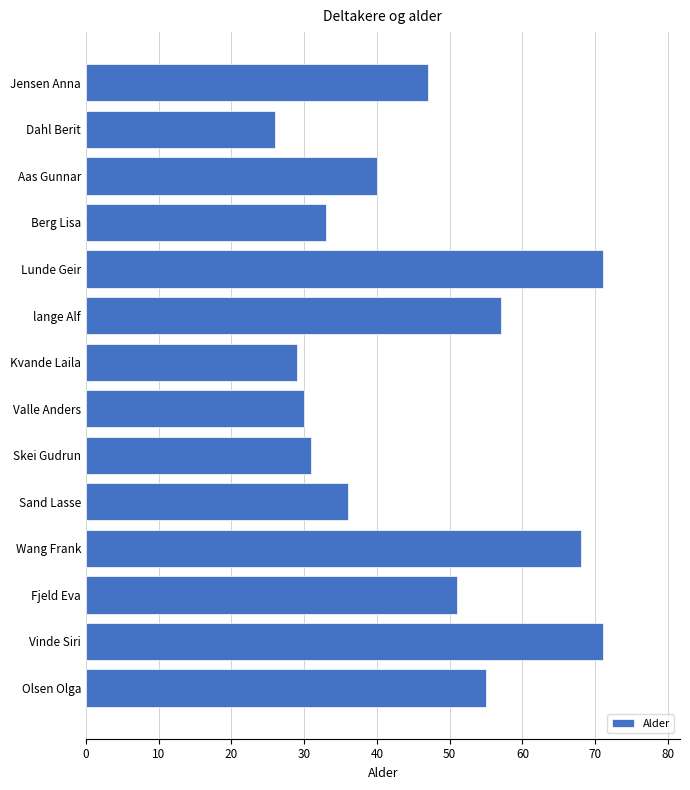

True or false: the data shows 55 at Olsen Olga.

True